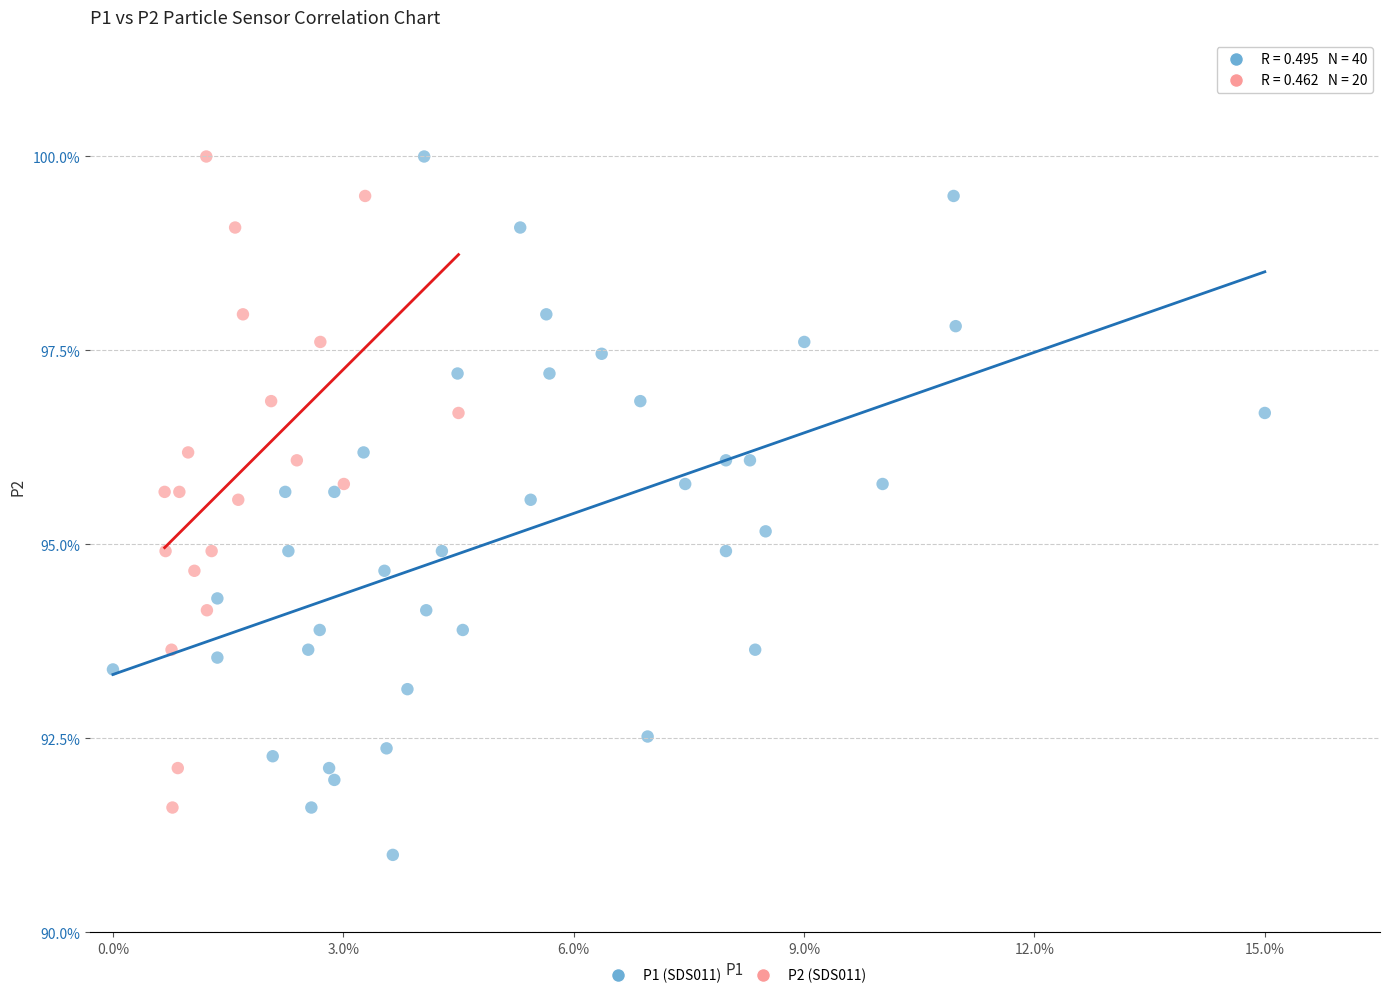

Which series contains the lowest Y value?

P1 (SDS011)